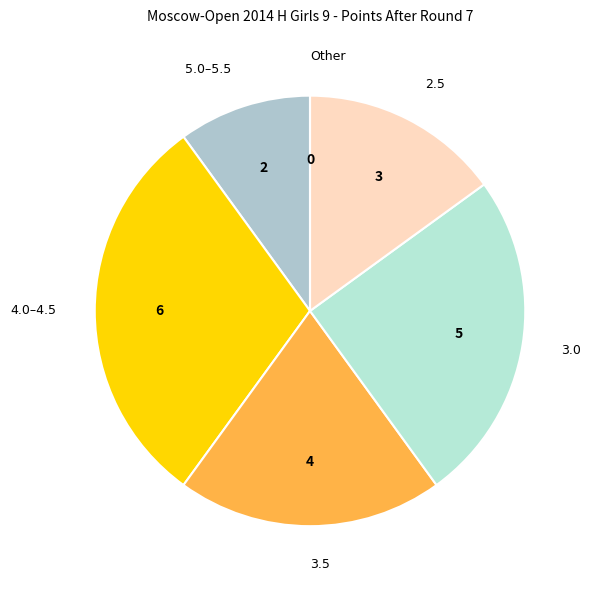

True or false: 5.0–5.5 accounts for 1% of the total.

False